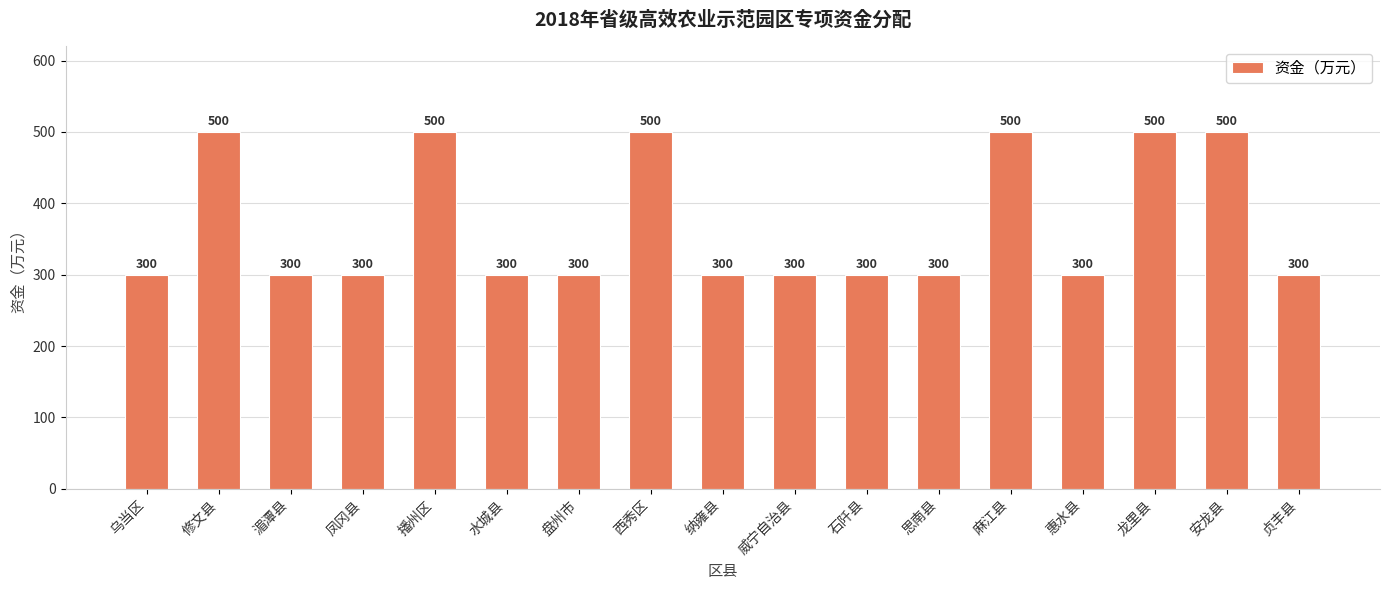

What is the difference between the maximum and second lowest values?

200